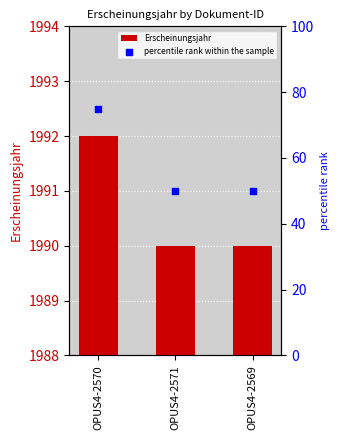

Which series reaches the minimum Y coordinate?

percentile rank within the sample